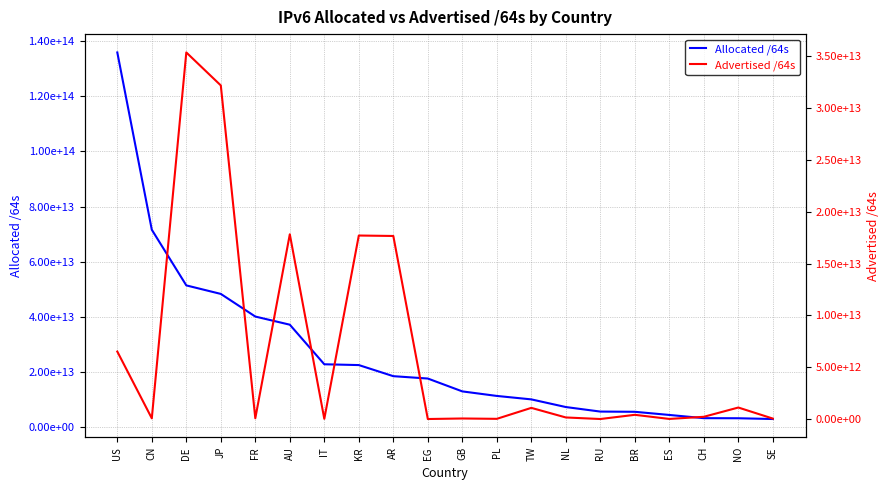

Reading left to right, what are all the values shown in this chart?

Allocated /64s: US=135873563459584	CN=71588515479552	DE=51402183606272	JP=48314631258113	FR=40106409132032	AU=37151517769728	IT=22801981898752	KR=22509923860481	AR=18485603926016	EG=17630840815616	GB=12966513803264	PL=11321539952640	TW=10071698571264	NL=7292869476352	RU=5647889793024	BR=5570583658496	ES=4423817494528	CH=3259884961792	NO=3229835788288	SE=2950655508480
Advertised /64s: US=6510684864512	CN=70988660736	DE=35356170911744	JP=32175227863040	FR=78114717696	AU=17819871019008	IT=21474902016	KR=17699828662272	AR=17656611733504	EG=4295032832	GB=55834771456	PL=22011707392	TW=1079664181248	NL=154619084800	RU=4295360512	BR=409167200256	ES=12884901888	CH=219043397632	NO=1112396529664	SE=47244640256